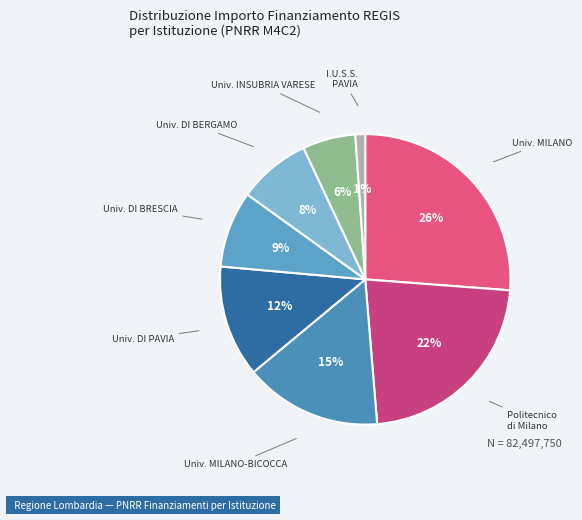

To the nearest percent, what is the difference between the largest and smallest slice percentages?

25%